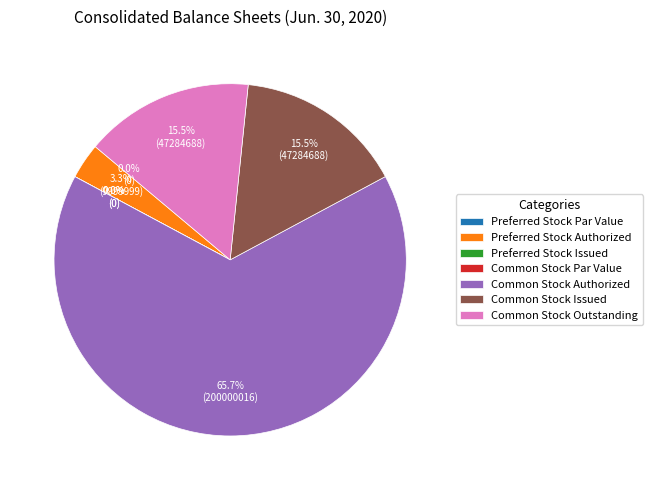

How many slices are in this pie chart?

7